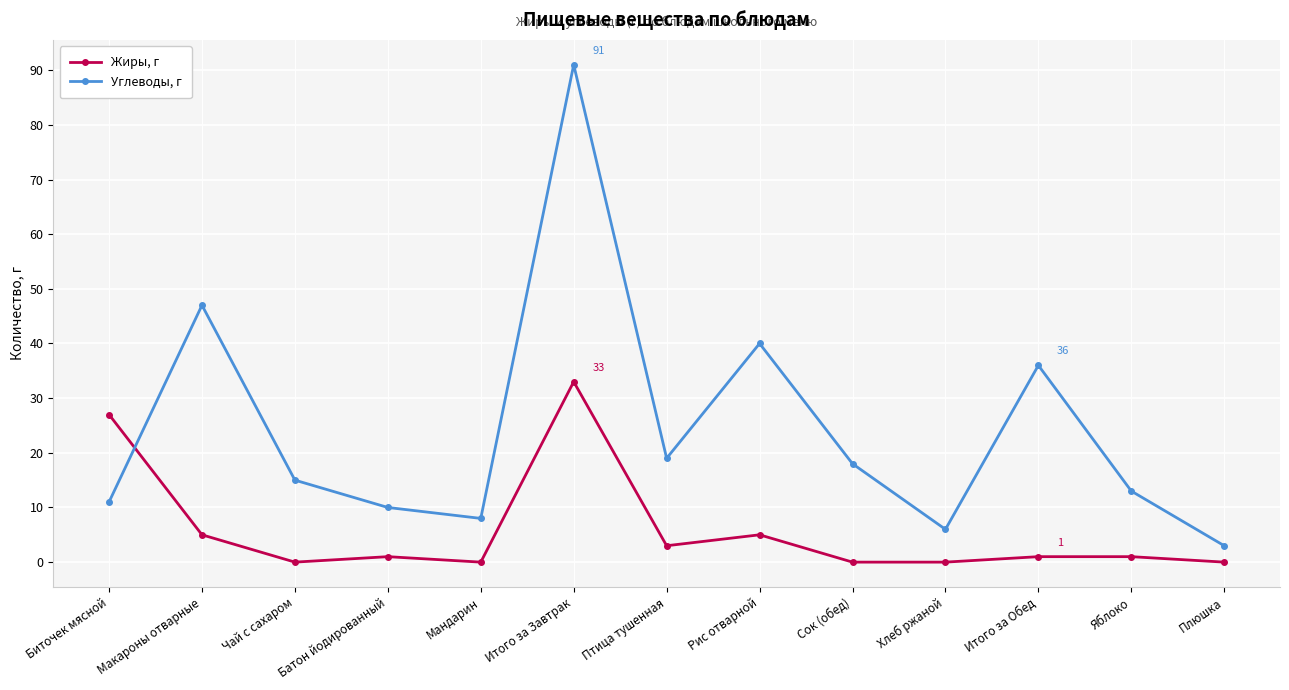

Which series has the largest total across all categories?

Углеводы, г